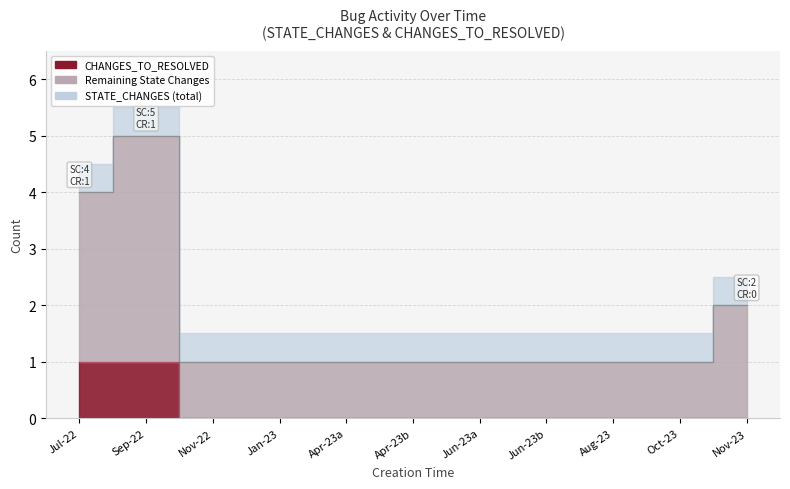

Rank the categories by STATE_CHANGES value from lowest to highest.

Nov-22, Jan-23, Apr-23a, Apr-23b, Jun-23a, Jun-23b, Aug-23, Oct-23, Nov-23, Jul-22, Sep-22